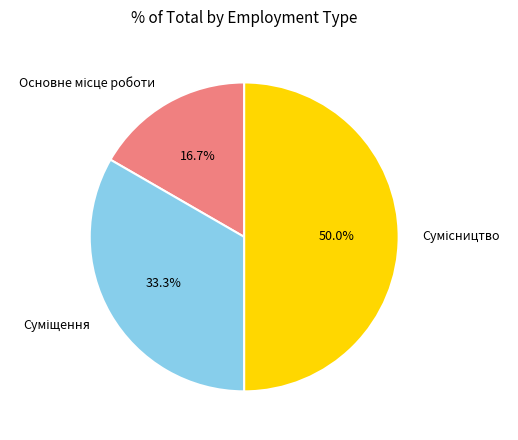

To the nearest percent, what is the difference between the Сумісництво and Суміщення slice percentages?

17%